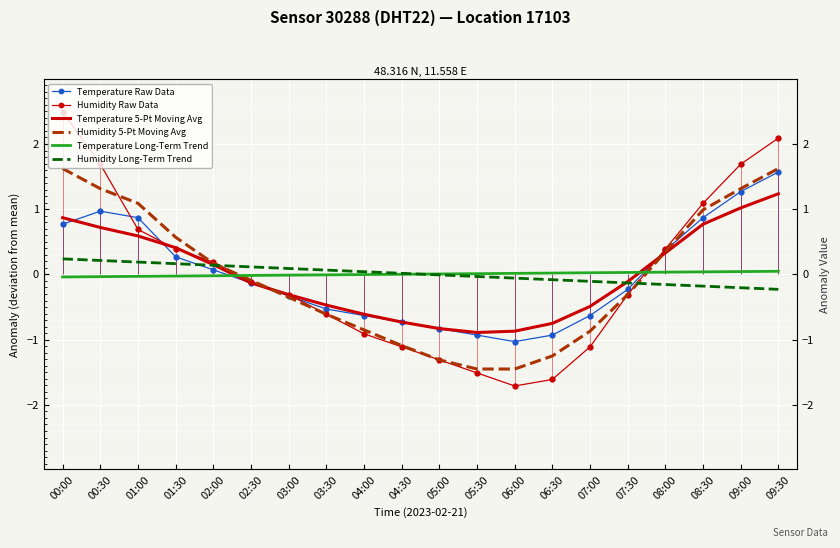

What is the difference between the Temperature Long-Term Trend values at 05:30 and 00:00?

0.1